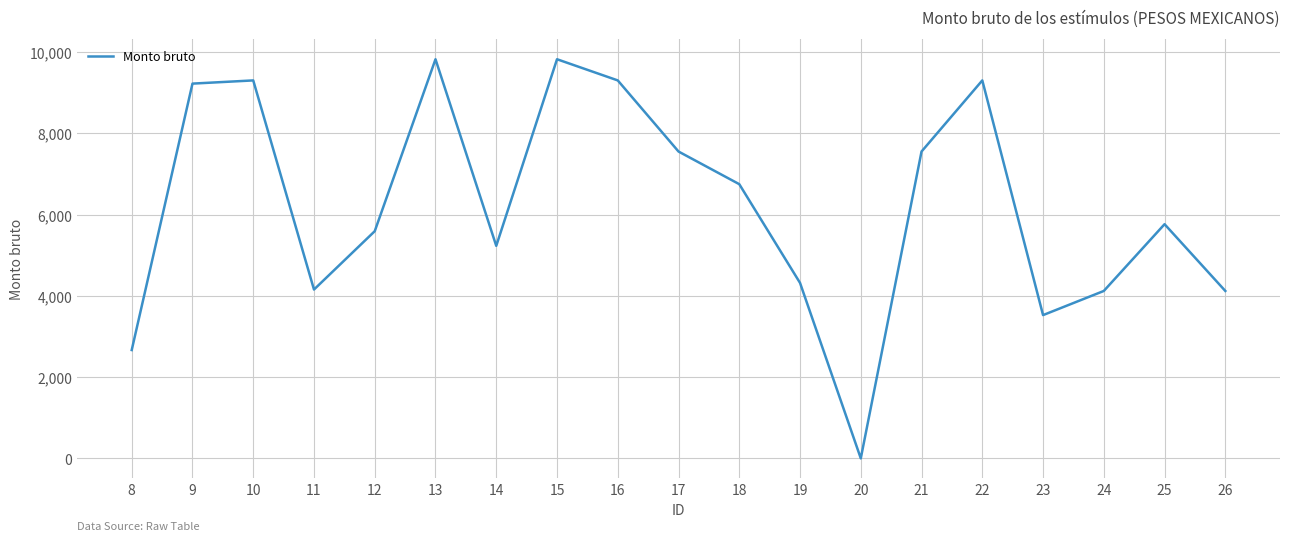

What is the greatest value displayed?

9825.2